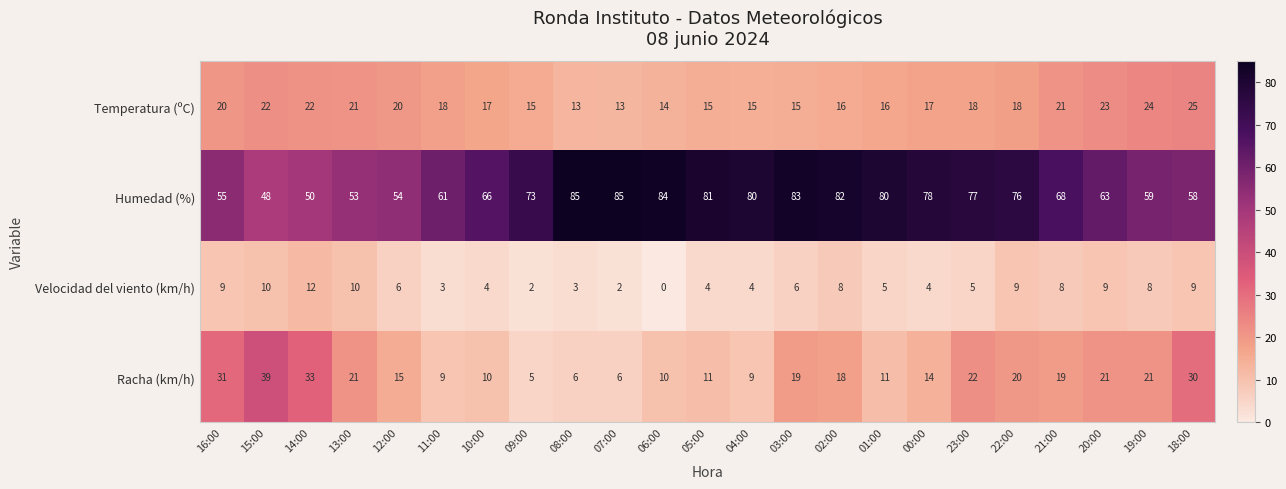

True or false: Velocidad del viento (km/h) has a value of 6 at 12:00.

True